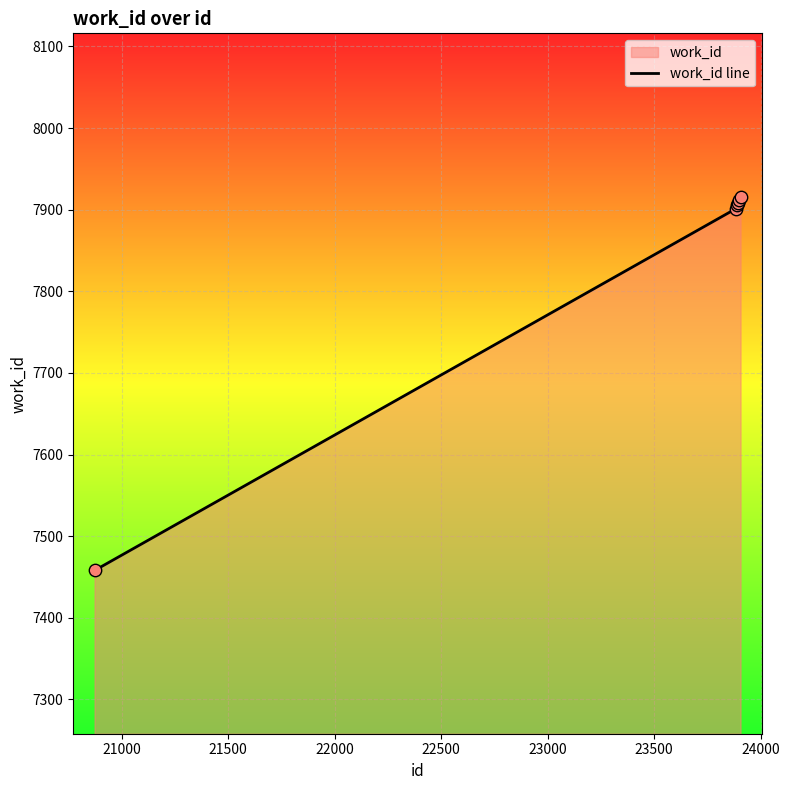

What is the difference between the maximum and minimum values?

458